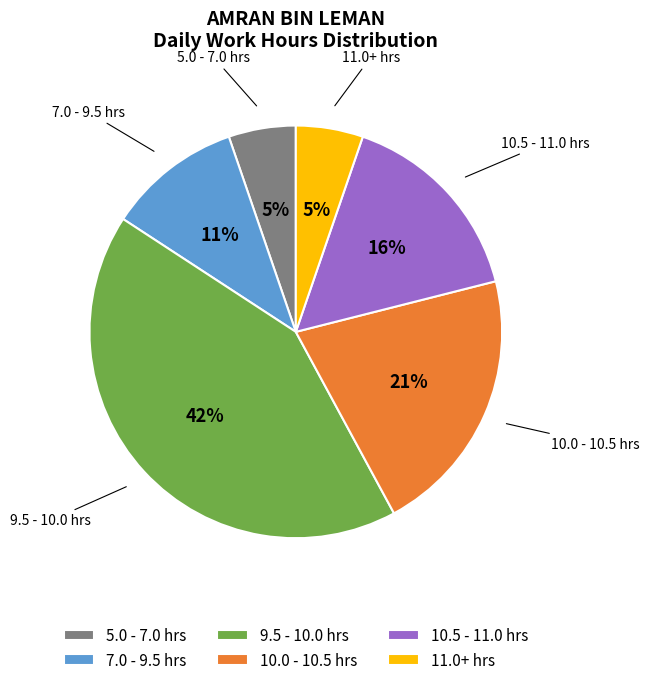

Which category has the biggest portion of the pie?

9.5 - 10.0 hrs